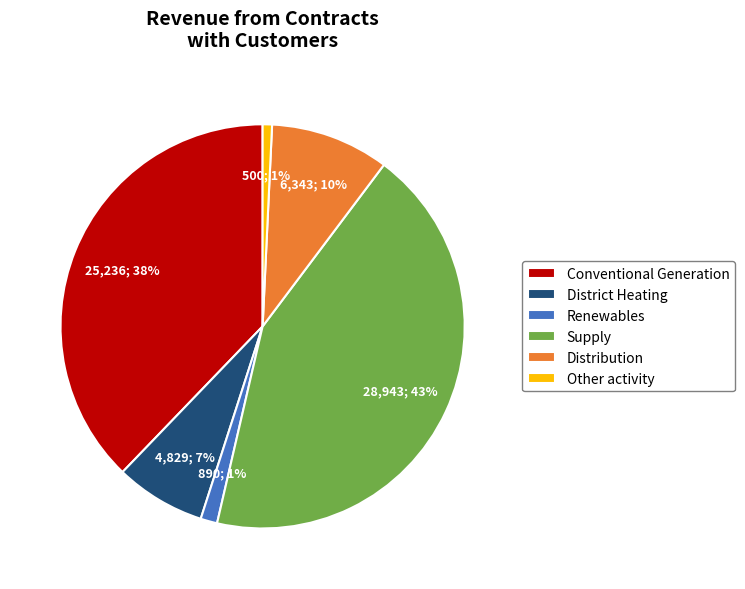

Does Renewables represent more than half of the total?

No